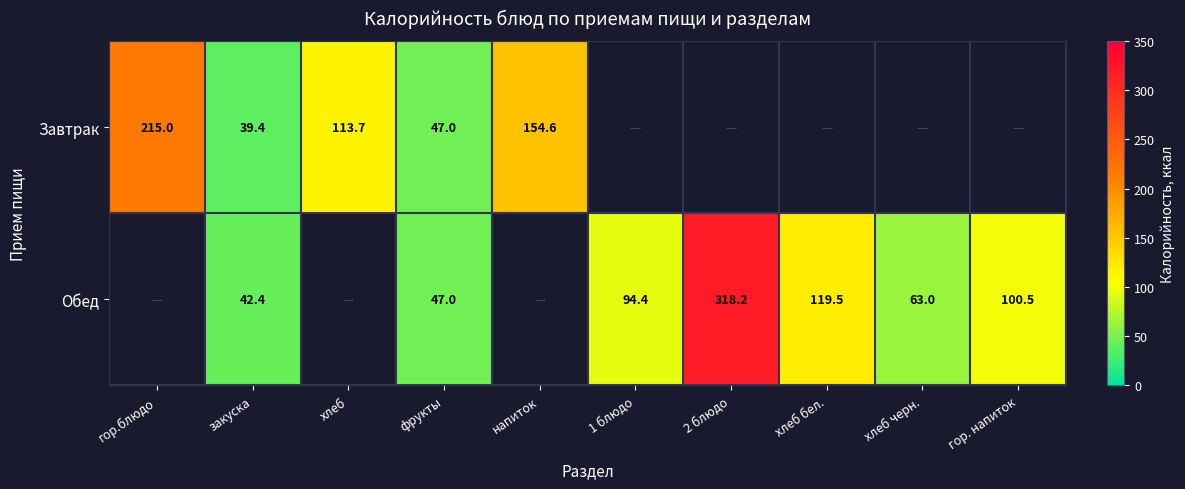

Count the number of categories in the chart.

10